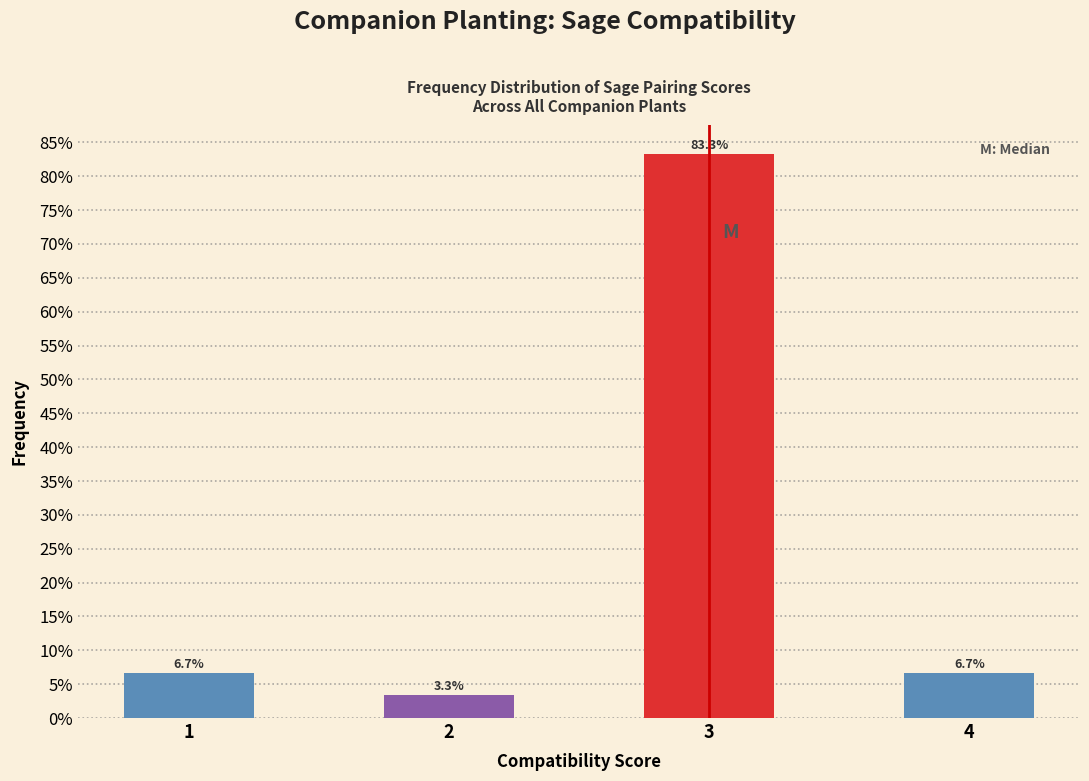

Reading left to right, what are all the values shown in this chart?

1=6.7	2=3.3	3=83.3	4=6.7